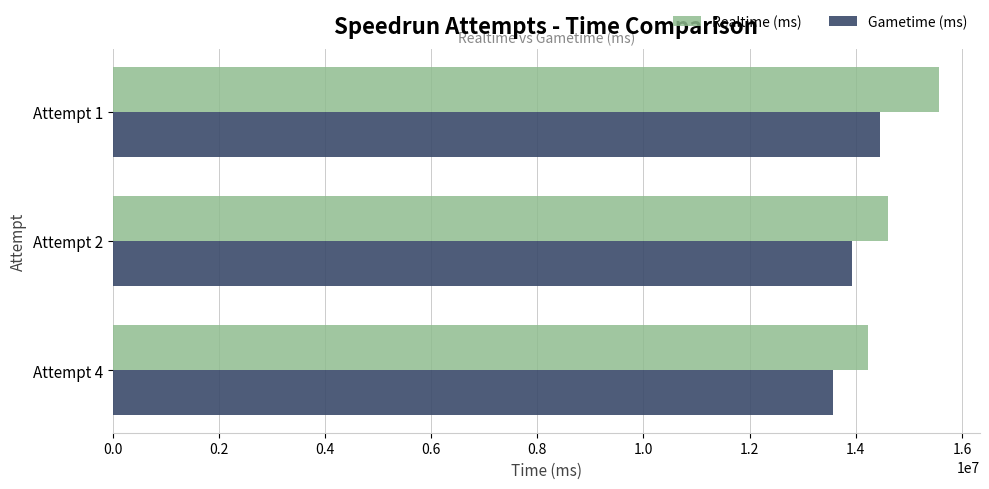

What are all the series names shown in the legend?

Realtime (ms), Gametime (ms)